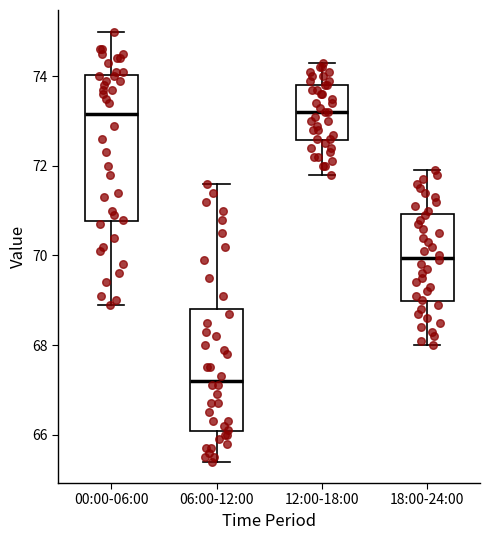

Comparing the boxes themselves (not the whiskers), which one is the tallest?

00:00-06:00